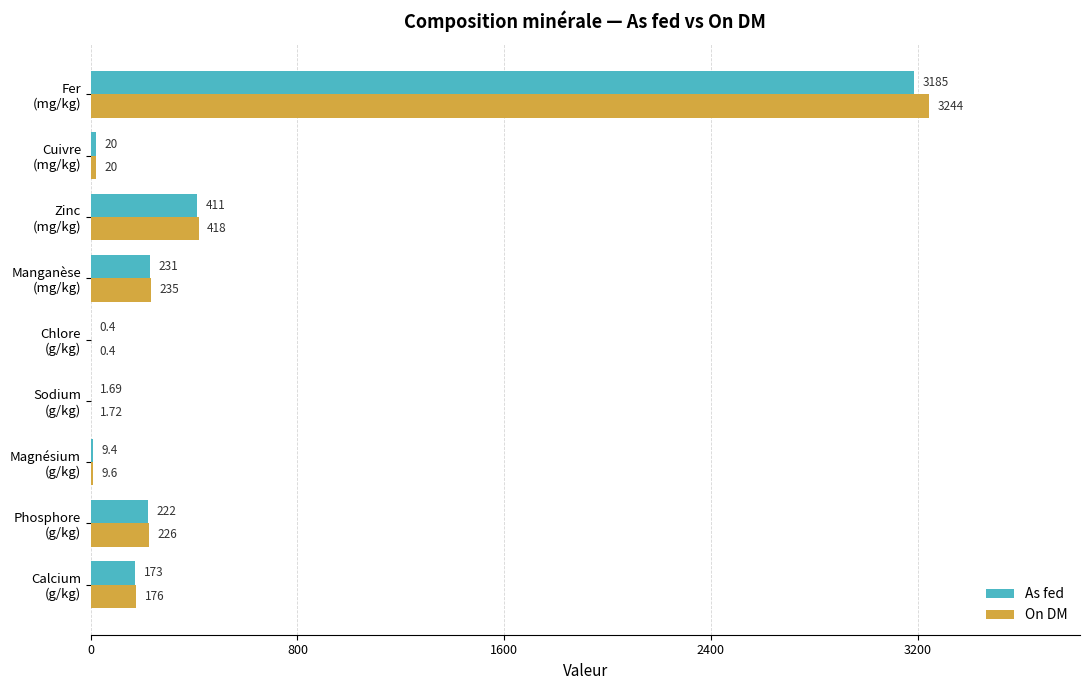

Which series has the largest total across all categories?

On DM